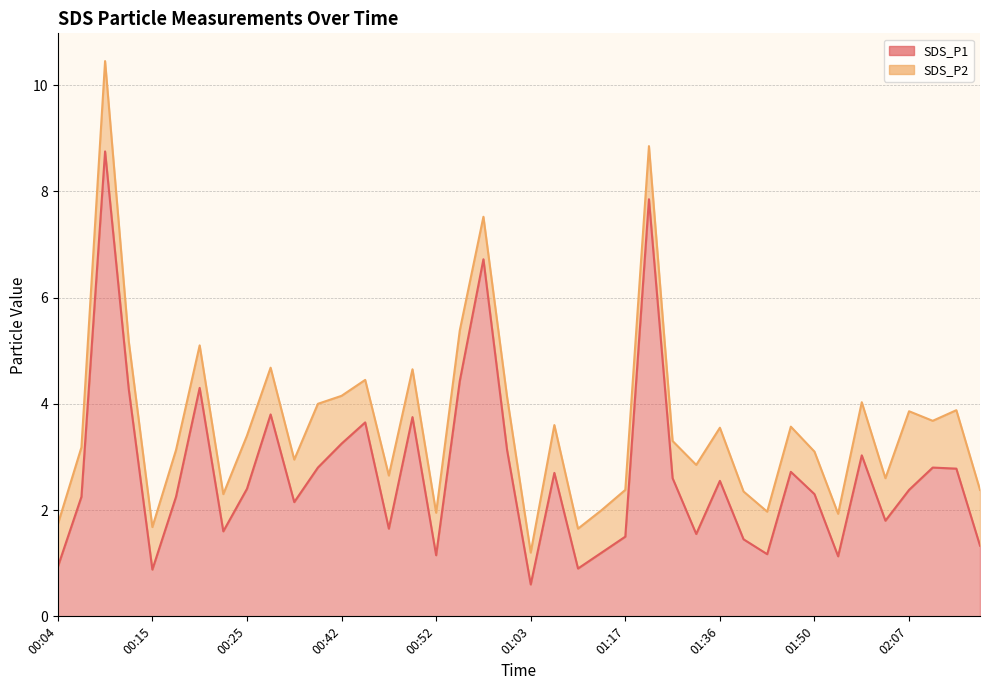

True or false: there are more than 2 points higher than both neighbors.

True